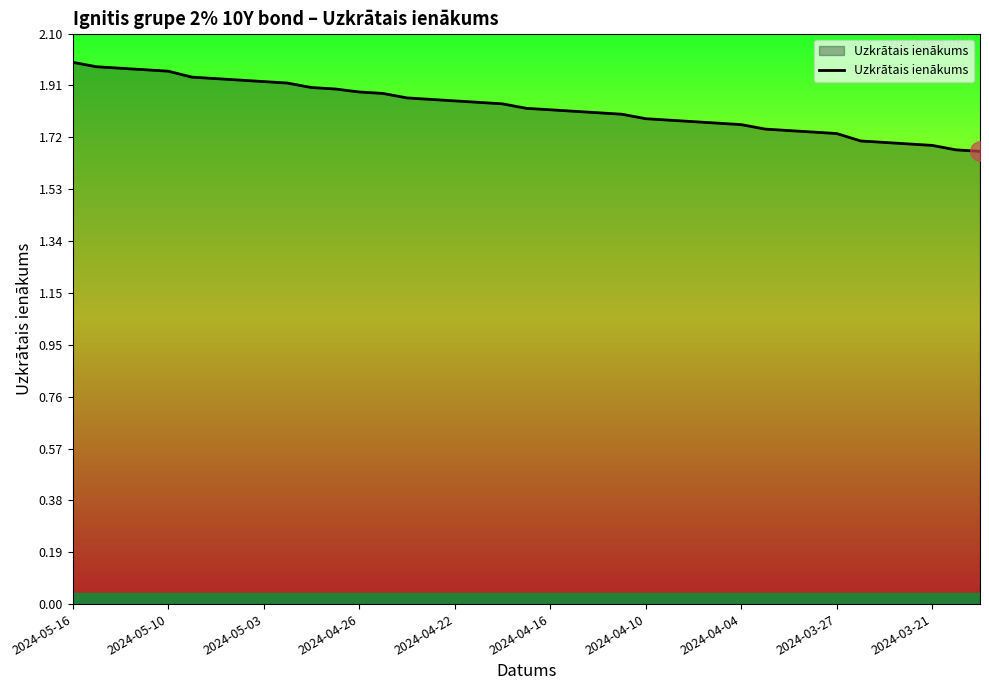

What is the difference between the maximum and minimum values?

0.3